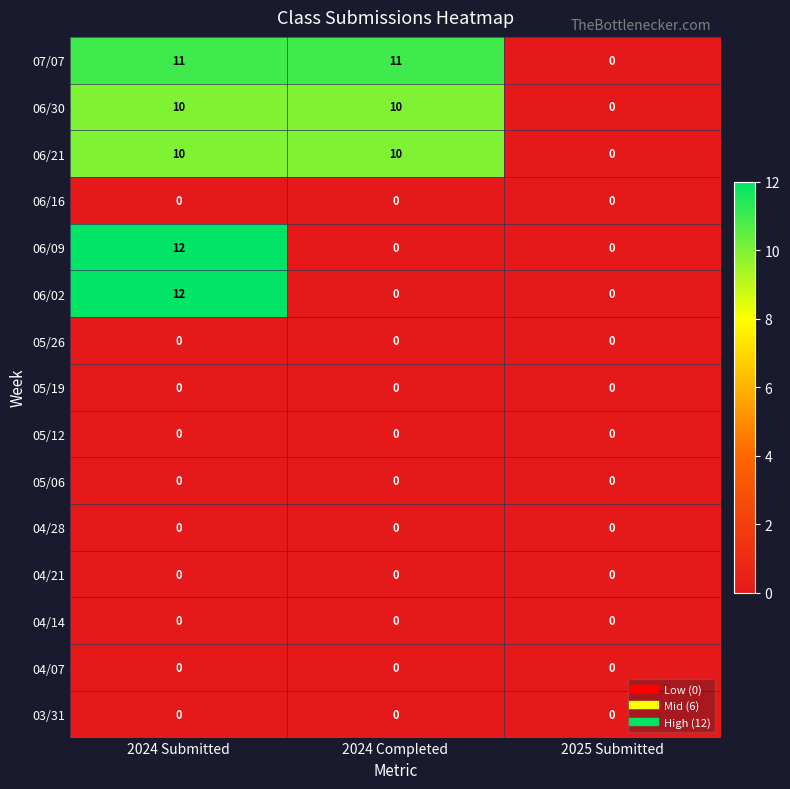

Between 2024 Completed and 2025 Submitted, which series saw the biggest shift?

07/07